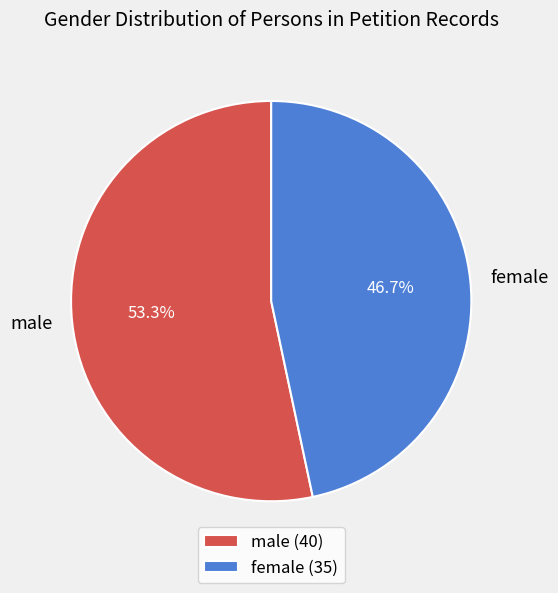

To the nearest percent, what is the average slice percentage?

50%